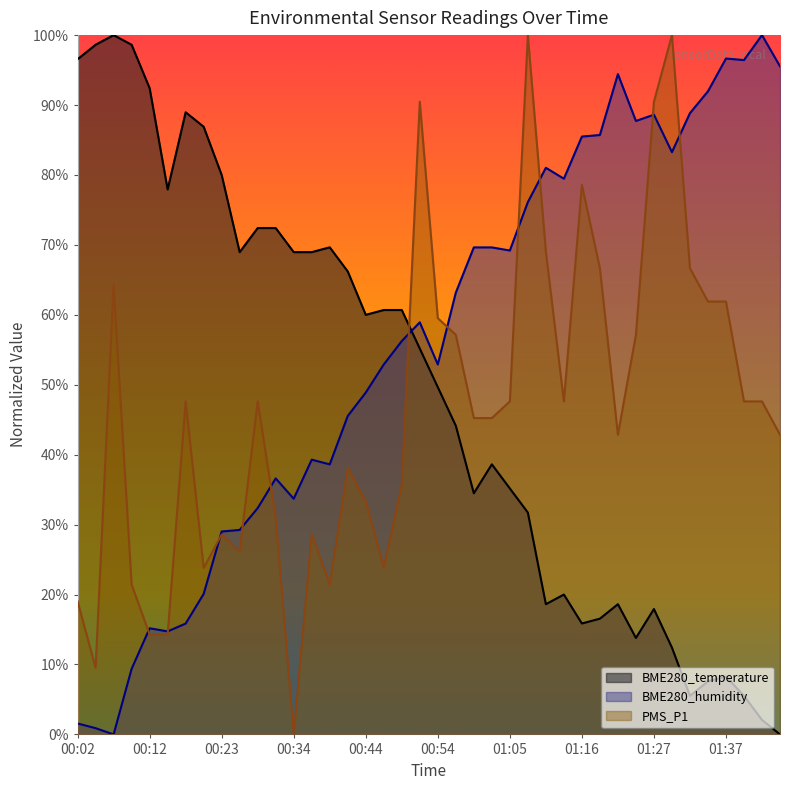

Reading left to right, list all the values displayed in this chart.

BME280_temperature: 96.6	98.6	100.0	98.6	92.4	77.9	89.0	86.9	80.0	69.0	72.4	72.4	69.0	69.0	69.7	66.2	60.0	60.7	60.7	55.2	49.7	44.1	34.5	38.6	35.2	31.7	18.6	20.0	15.9	16.6	18.6	13.8	17.9	12.4	5.5	7.6	8.3	5.5	2.1	0.0
BME280_humidity: 1.6	0.9	0.0	9.4	15.2	14.7	15.8	20.1	29.0	29.2	32.4	36.6	33.7	39.3	38.6	45.5	48.9	52.9	56.2	58.9	52.9	63.2	69.6	69.6	69.2	76.1	81.0	79.5	85.5	85.7	94.4	87.7	88.6	83.3	88.8	92.0	96.7	96.4	100.0	95.5
PMS_P1: 19.0	9.5	64.3	21.4	14.3	14.3	47.6	23.8	28.6	26.2	47.6	31.0	0.0	28.6	21.4	38.1	33.3	23.8	35.7	90.5	59.5	57.1	45.2	45.2	47.6	100.0	69.0	47.6	78.6	66.7	42.9	57.1	90.5	100.0	66.7	61.9	61.9	47.6	47.6	42.9